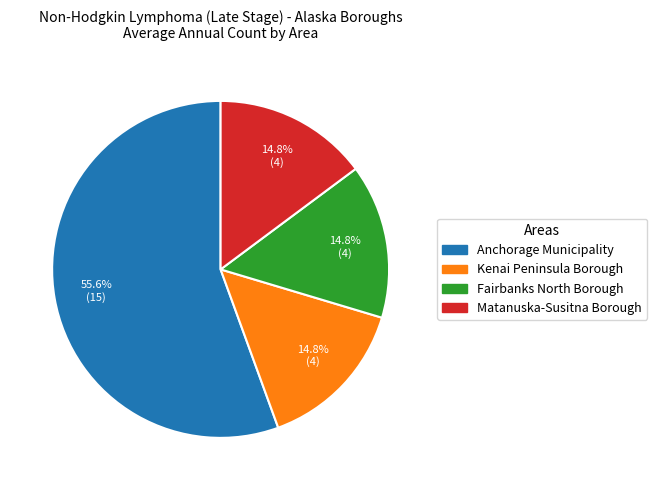

Combined, what portion of the pie is Fairbanks North Borough and Kenai Peninsula Borough?

29.6%